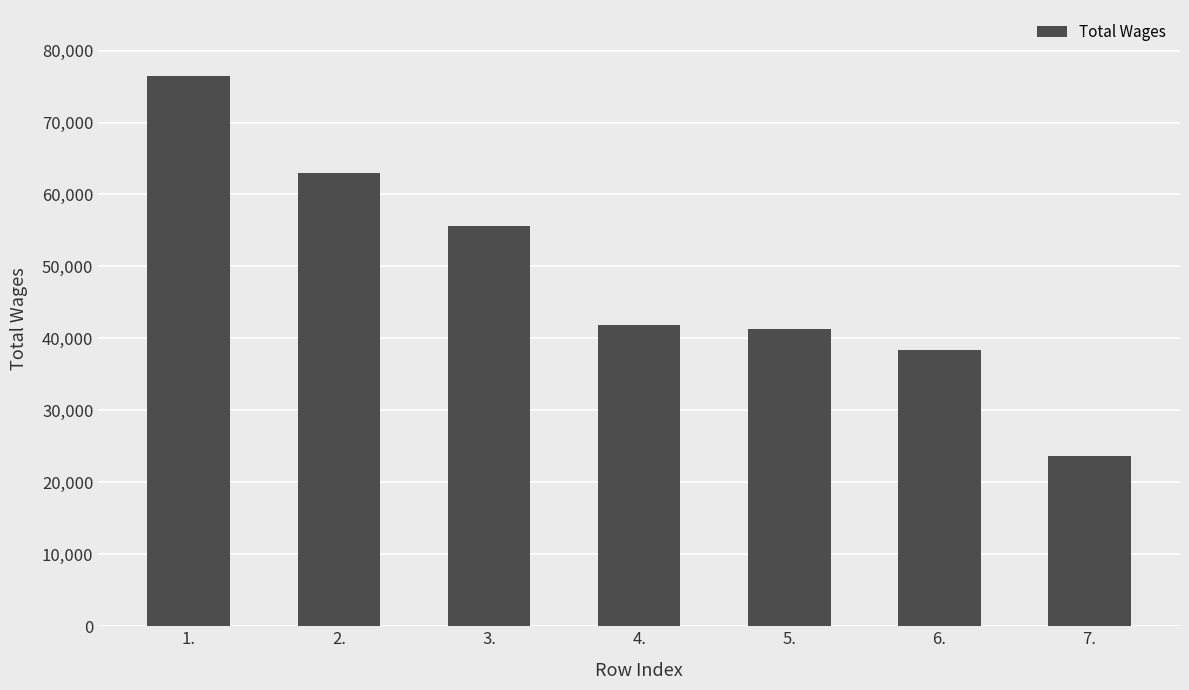

What is the average value?

48612